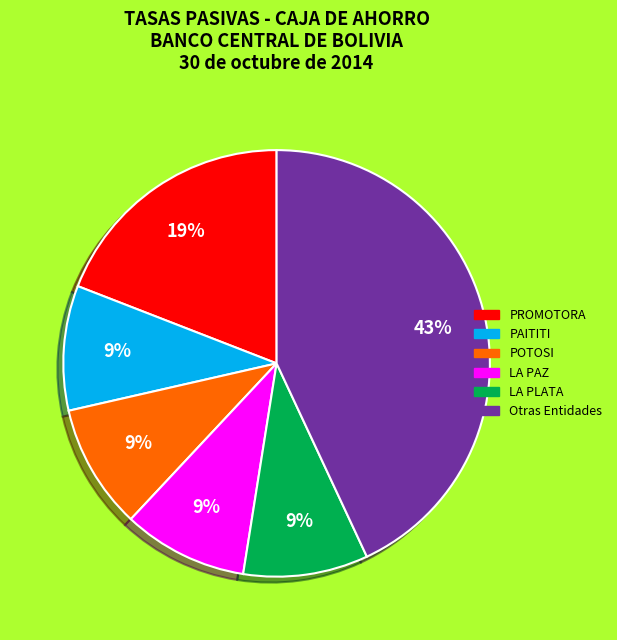

What is the ratio of the value at Otras Entidades to the value at PROMOTORA?

2.3